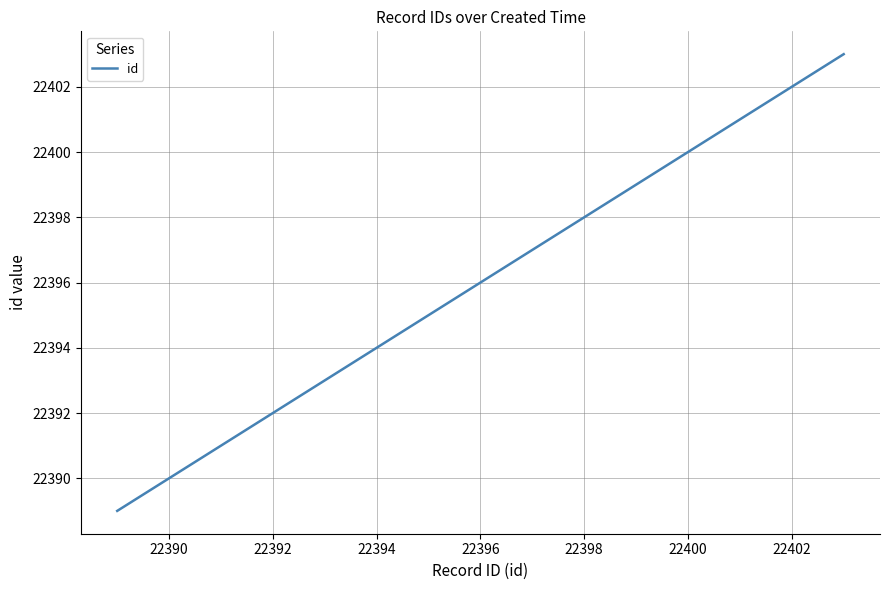

True or false: there are more than 0 points higher than both neighbors.

False